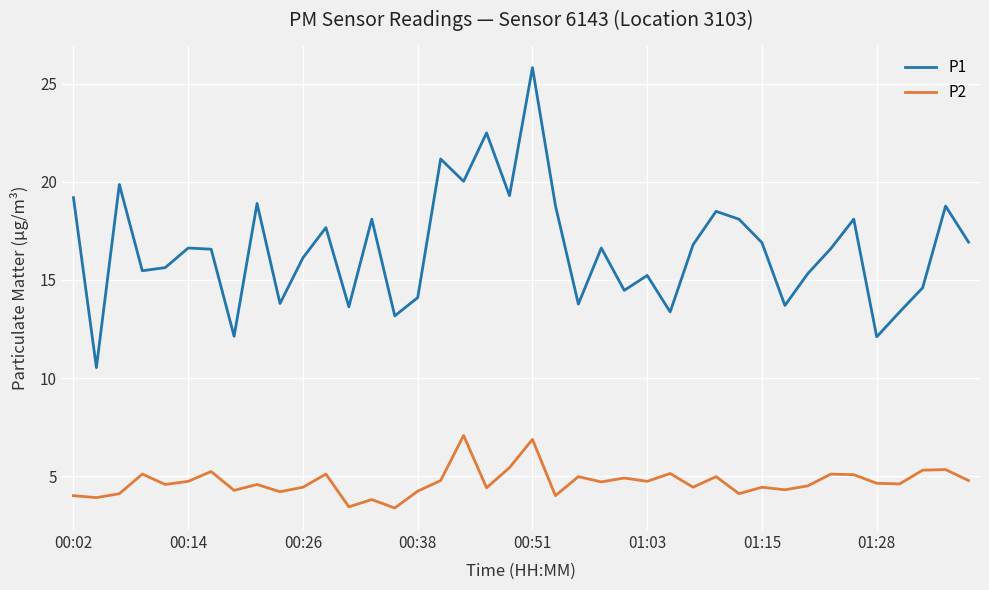

What is the difference between the maximum and minimum values in the P1 series?

15.3